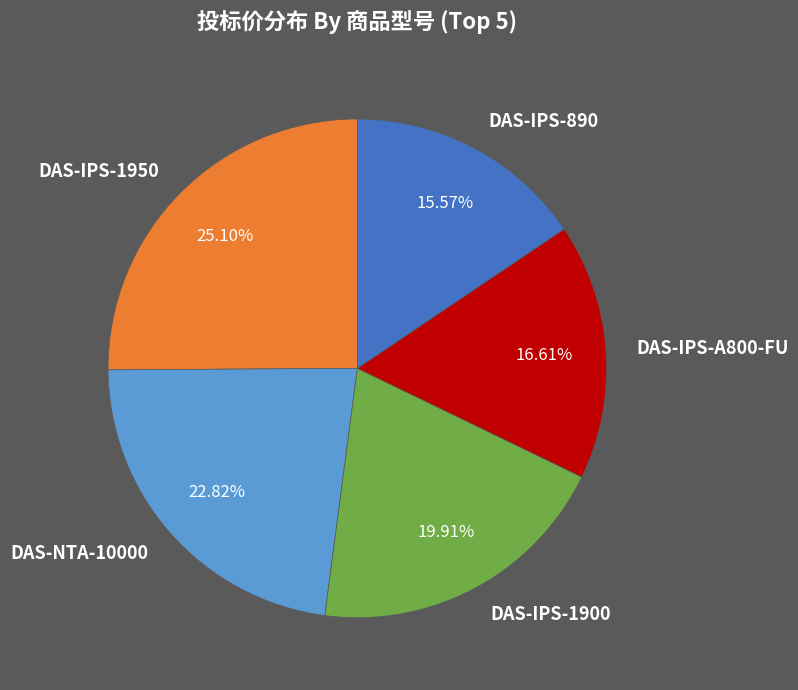

Is the sum of DAS-IPS-1950 and DAS-IPS-1900 greater than half?

No